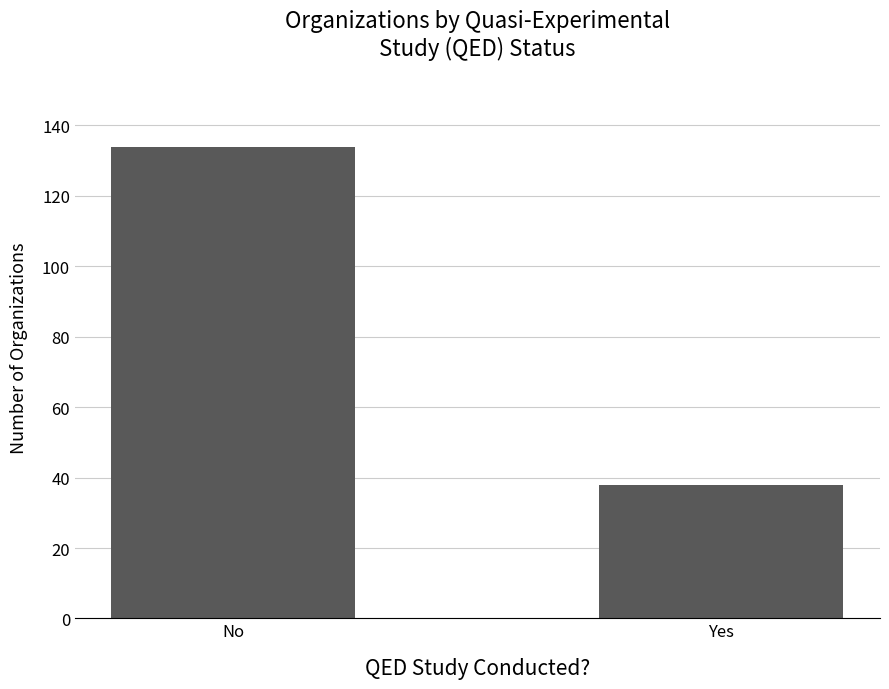

What is the sum of the values at Yes and No?

172